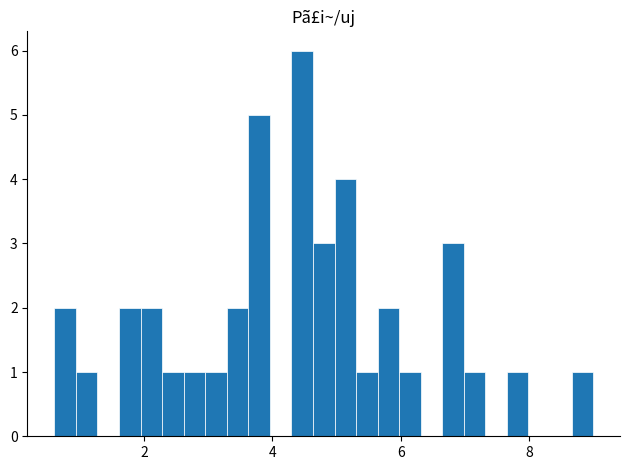

Around what value on the x-axis is the tallest bar? Give the approximate position of its centre, as read against the axis.

4.4